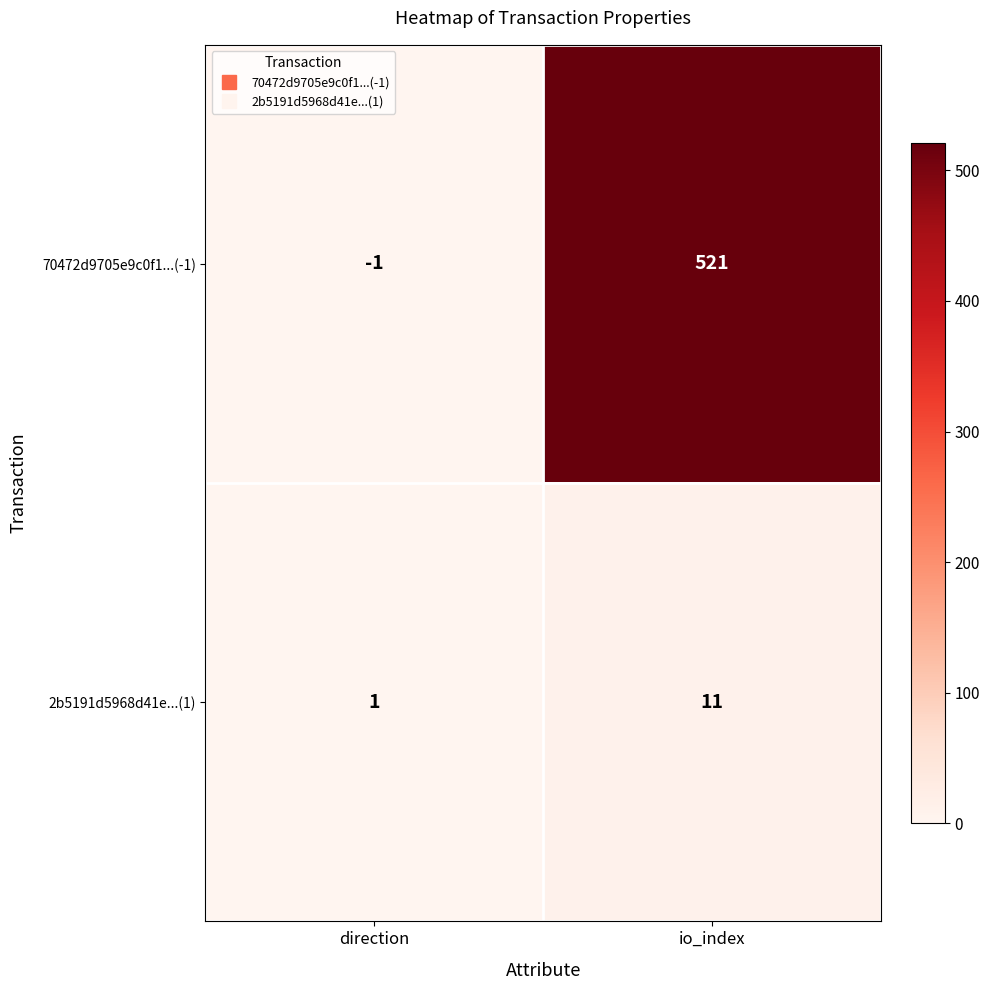

At direction, list the series in order from largest to smallest.

2b5191d5968d41e...(1), 70472d9705e9c0f1...(-1)